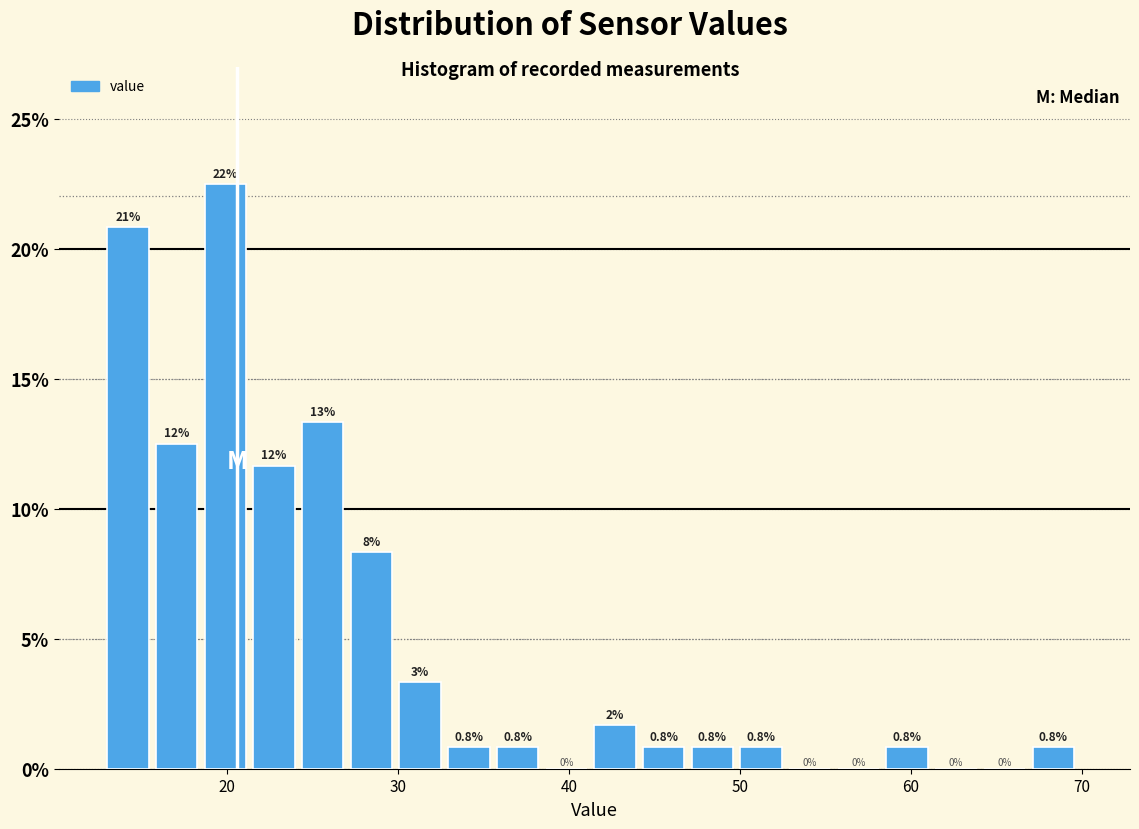

Read against the x-axis, roughly where is the centre of the tallest bar?

20